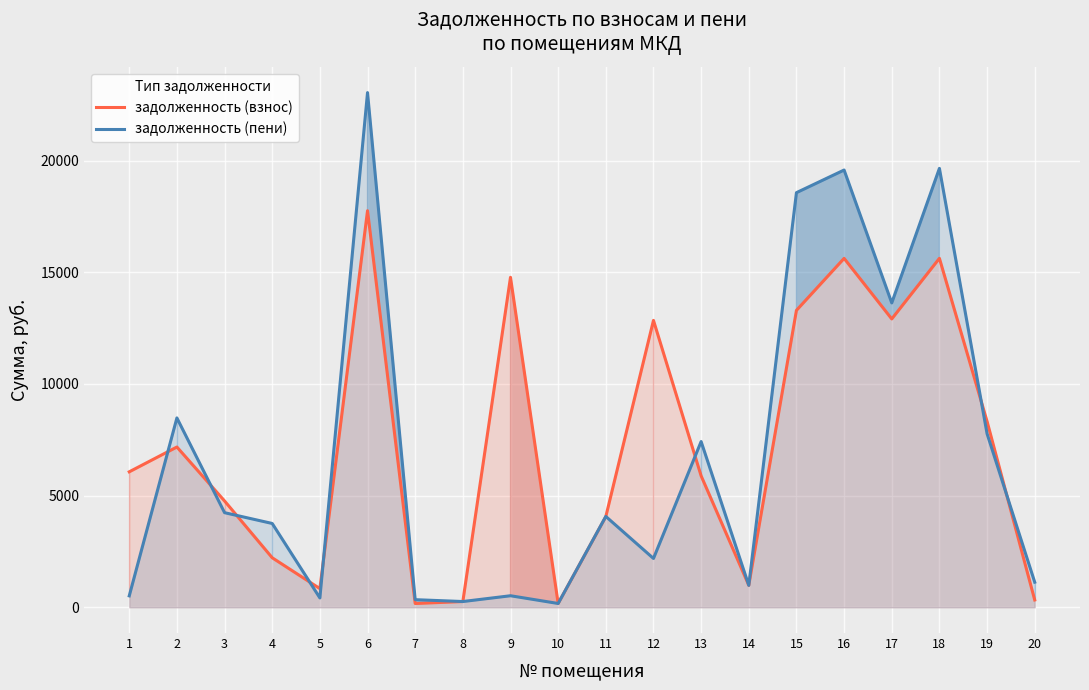

Reading left to right, transcribe all the data shown in this chart.

задолженность (взнос): 6067.2	7177.9	4762.0	2218.2	835.9	17760.0	169.6	257.4	14778.0	170.6	4061.4	12848.2	5886.2	985.0	13298.2	15625.8	12913.6	15627.8	8326.0	327.8
задолженность (пени): 511.9	8480.1	4237.5	3753.9	418.9	23049.5	341.4	257.8	517.3	170.4	4068.6	2187.1	7422.0	982.2	18568.4	19581.8	13631.0	19656.0	7773.4	1125.1